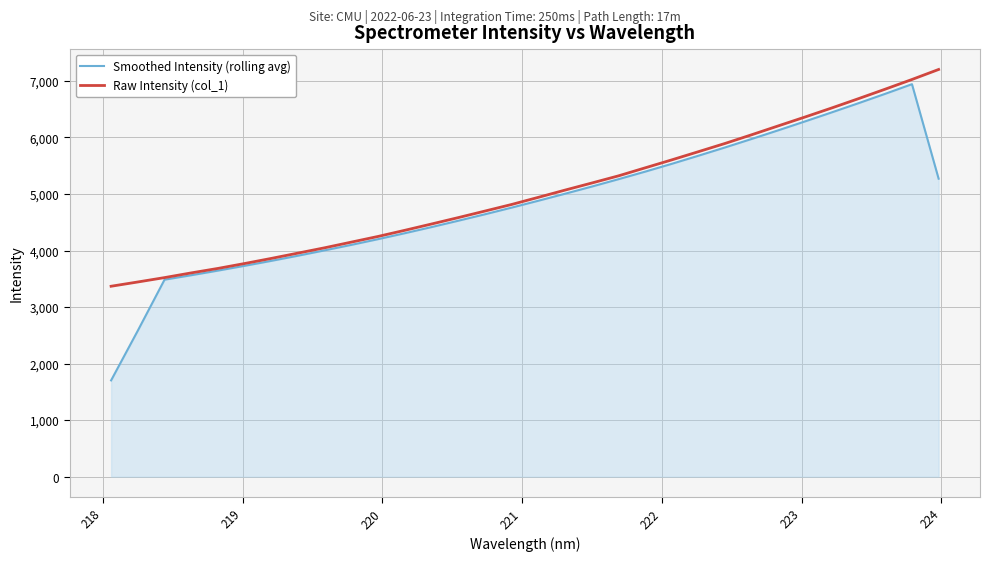

Which series has the widest spread of values?

Smoothed Intensity (rolling avg)